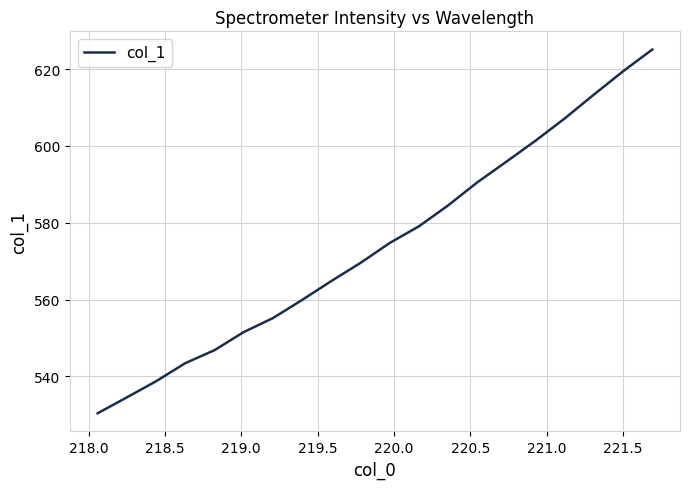

What is the difference between the maximum and minimum values?

94.7